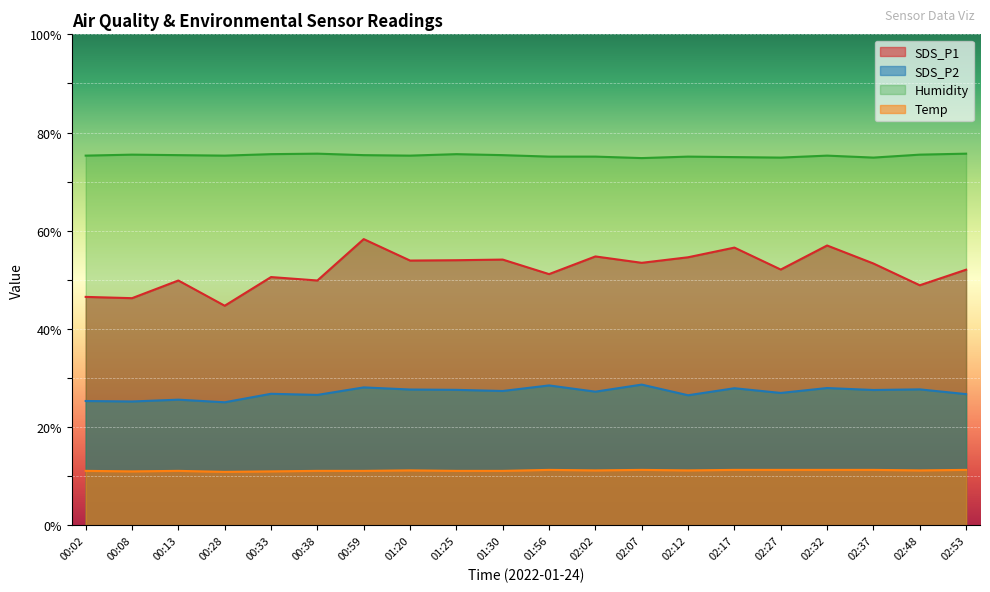

The value of SDS_P1 at 02:12 is 12.6. True or false?

False